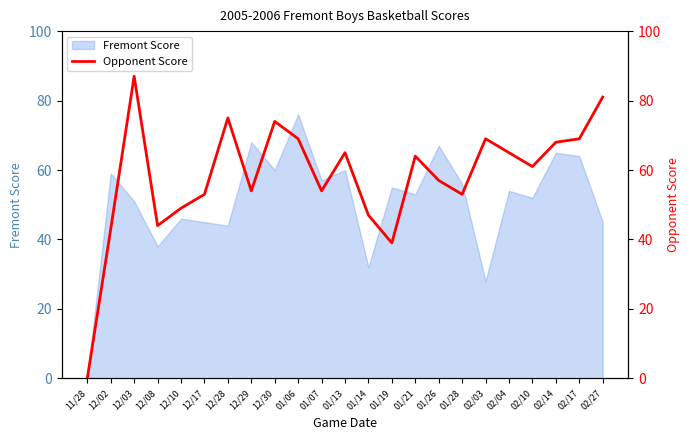

The value of Fremont Score at 02/27 is 69. True or false?

False